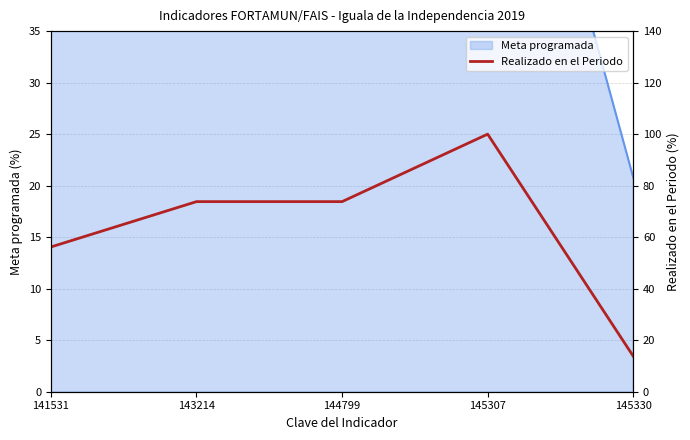

True or false: there are more than 0 points higher than both neighbors.

True